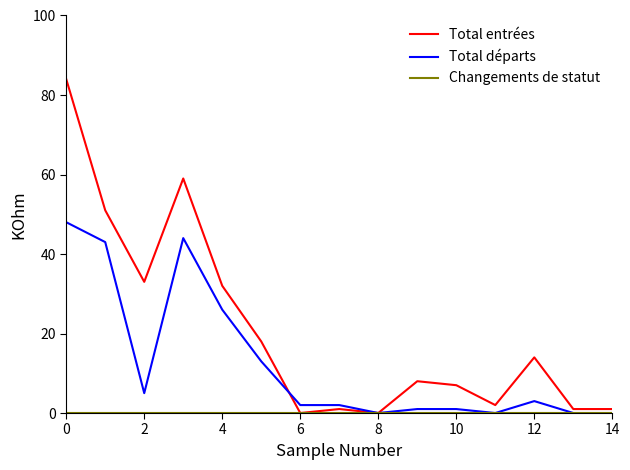

Which series has the largest total across all categories?

Total entrées